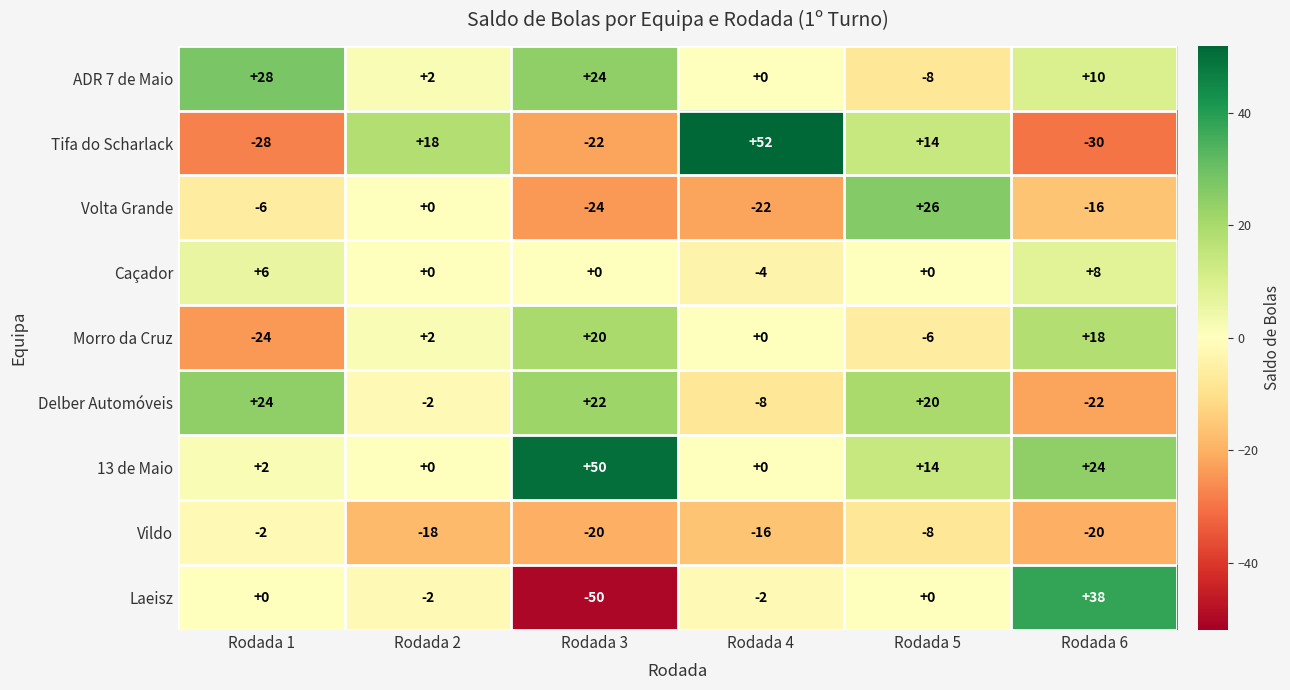

What is the spread (max minus min) of values at Rodada 5?

34